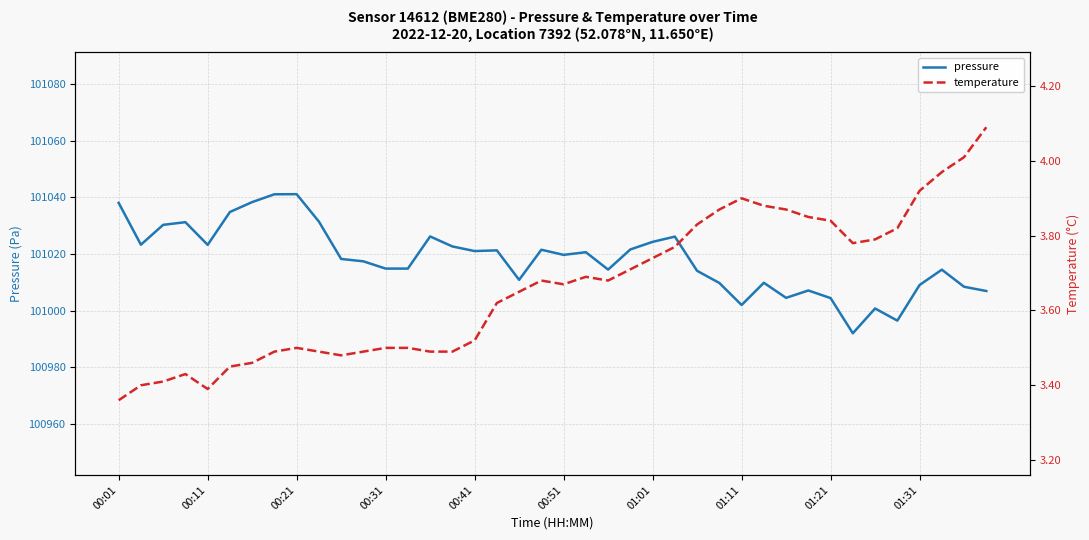

The pressure series shows 101014.5 at 22. True or false?

True